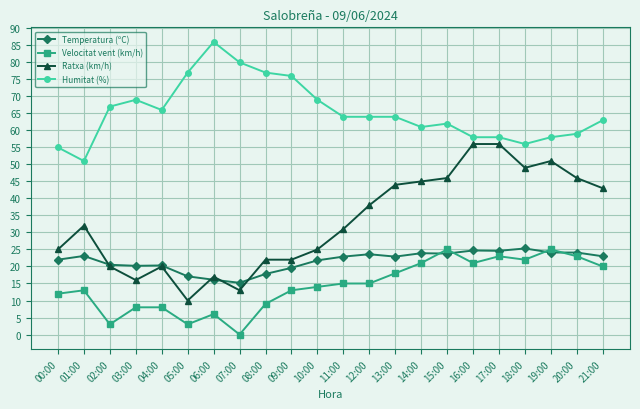

True or false: Ratxa (km/h) has a value of 31.4 at 09:00.

False